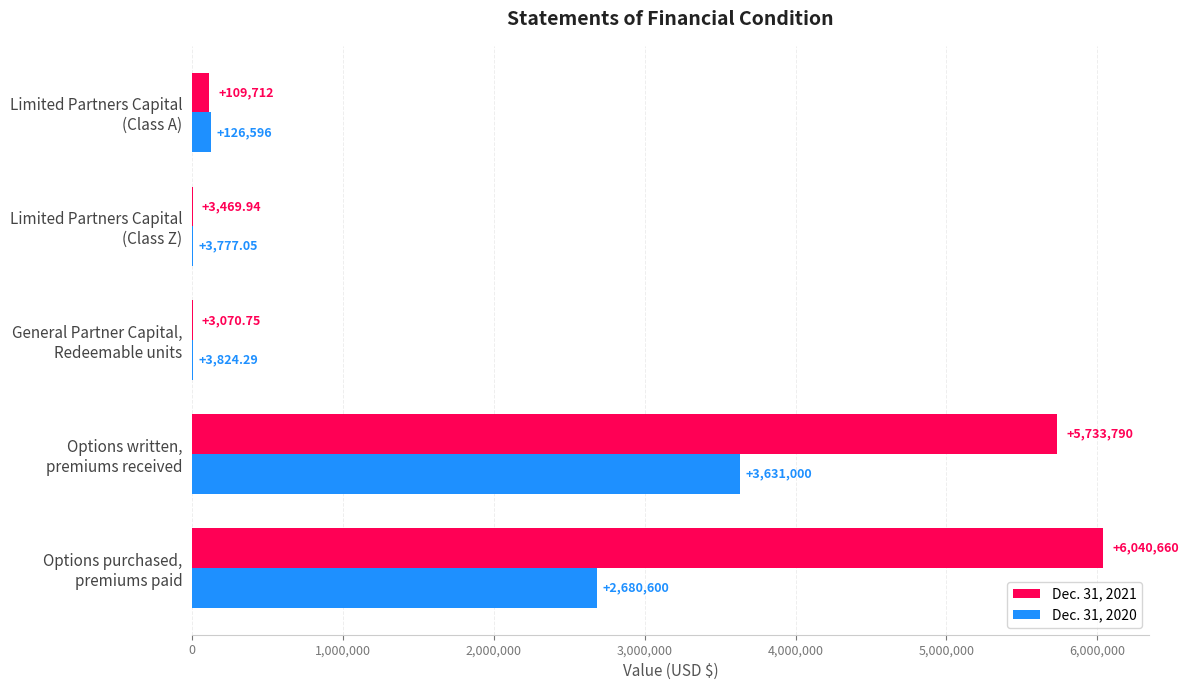

Which series has the largest total across all categories?

Dec. 31, 2021